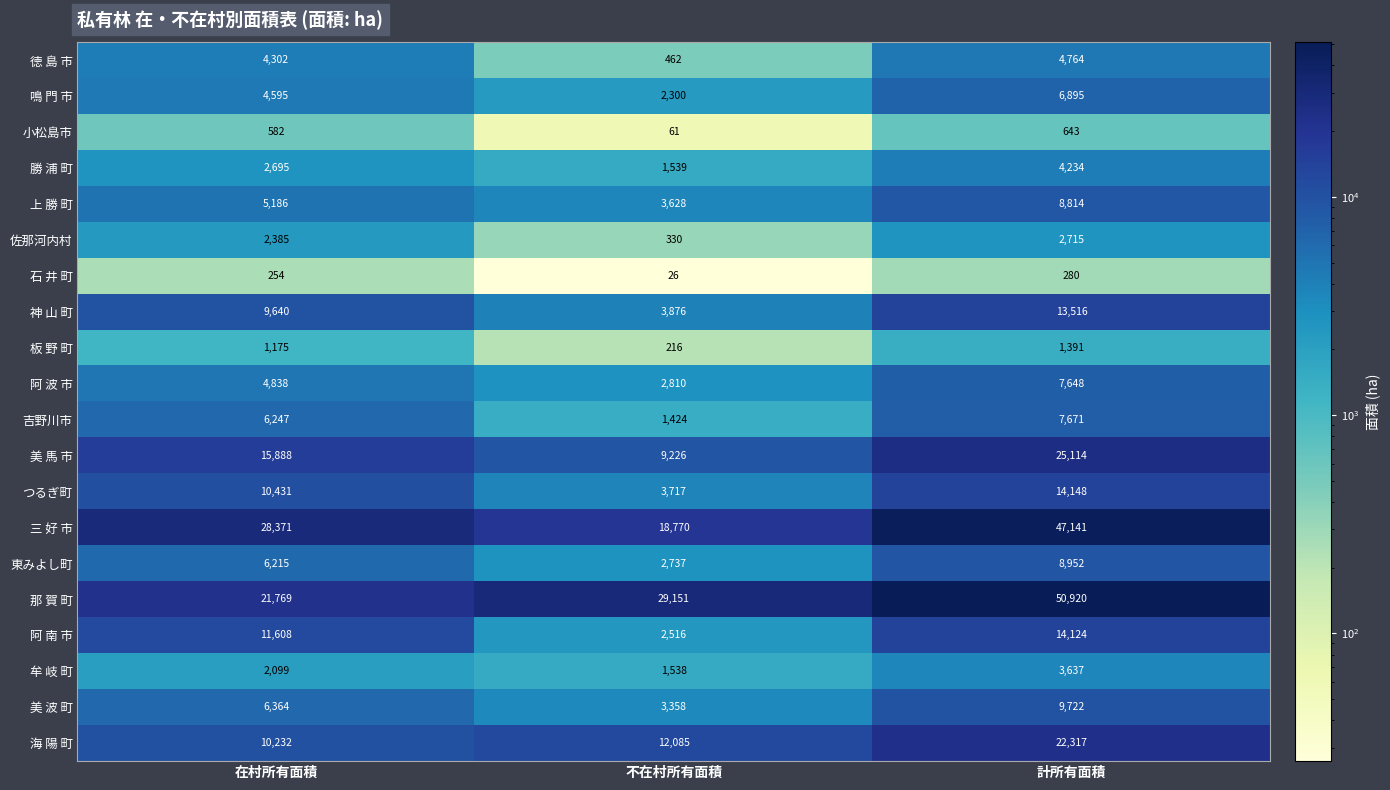

At which label does 東みよし町 reach its minimum?

不在村所有面積